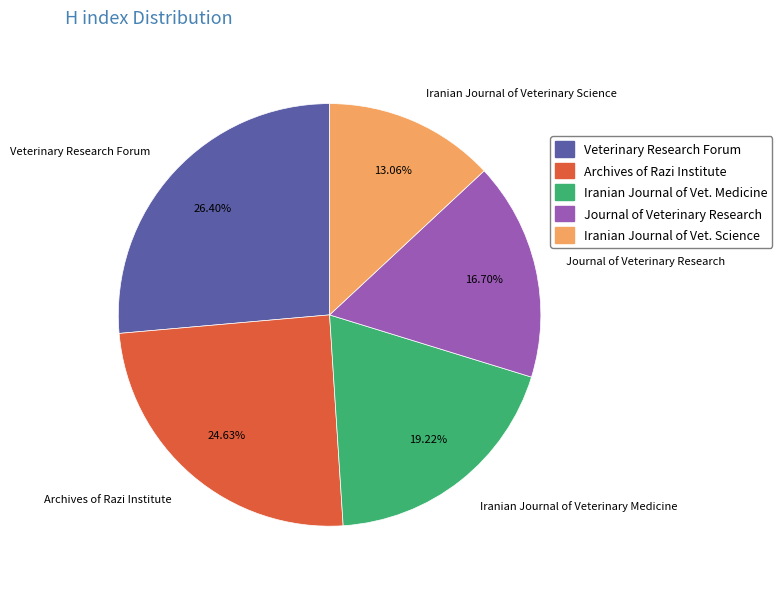

To the nearest percent, what is the difference between the Journal of Veterinary Research and Iranian Journal of Veterinary Science slice percentages?

4%